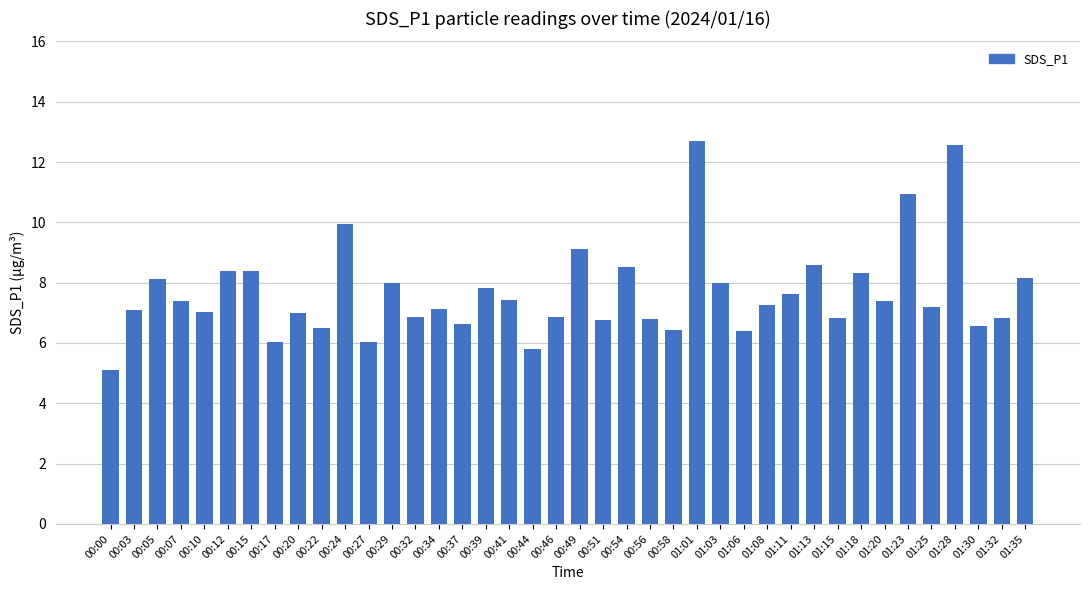

How many distinct data groups are displayed?

1